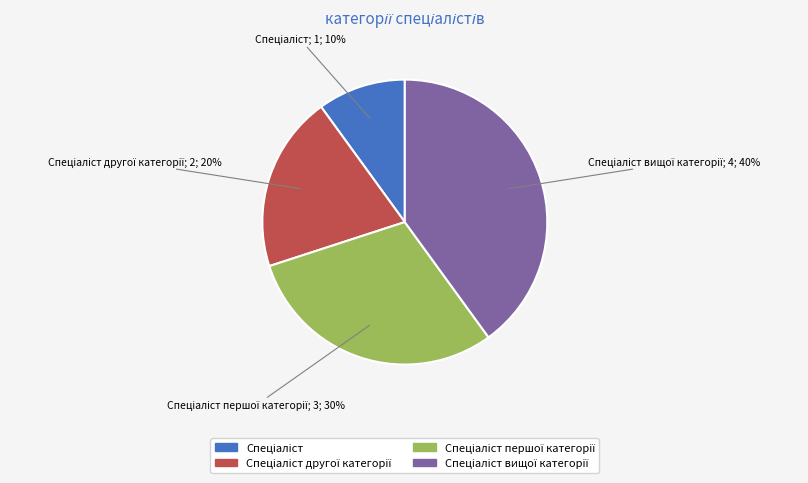

To the nearest percent, what is the average slice percentage?

25%